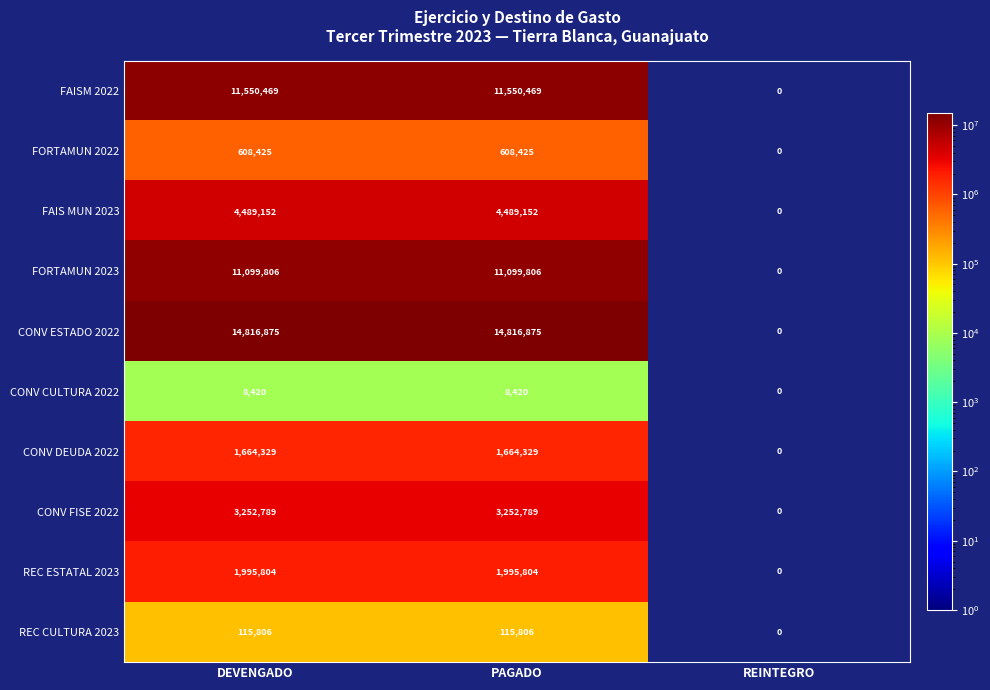

Reading left to right, list all the values displayed in this chart.

FAISM 2022: DEVENGADO=11550469	PAGADO=11550469	REINTEGRO=0
FORTAMUN 2022: DEVENGADO=608425	PAGADO=608425	REINTEGRO=0
FAIS MUN 2023: DEVENGADO=4489152	PAGADO=4489152	REINTEGRO=0
FORTAMUN 2023: DEVENGADO=11099806	PAGADO=11099806	REINTEGRO=0
CONV ESTADO 2022: DEVENGADO=14816875	PAGADO=14816875	REINTEGRO=0
CONV CULTURA 2022: DEVENGADO=8420	PAGADO=8420	REINTEGRO=0
CONV DEUDA 2022: DEVENGADO=1664329	PAGADO=1664329	REINTEGRO=0
CONV FISE 2022: DEVENGADO=3252789	PAGADO=3252789	REINTEGRO=0
REC ESTATAL 2023: DEVENGADO=1995804	PAGADO=1995804	REINTEGRO=0
REC CULTURA 2023: DEVENGADO=115806	PAGADO=115806	REINTEGRO=0